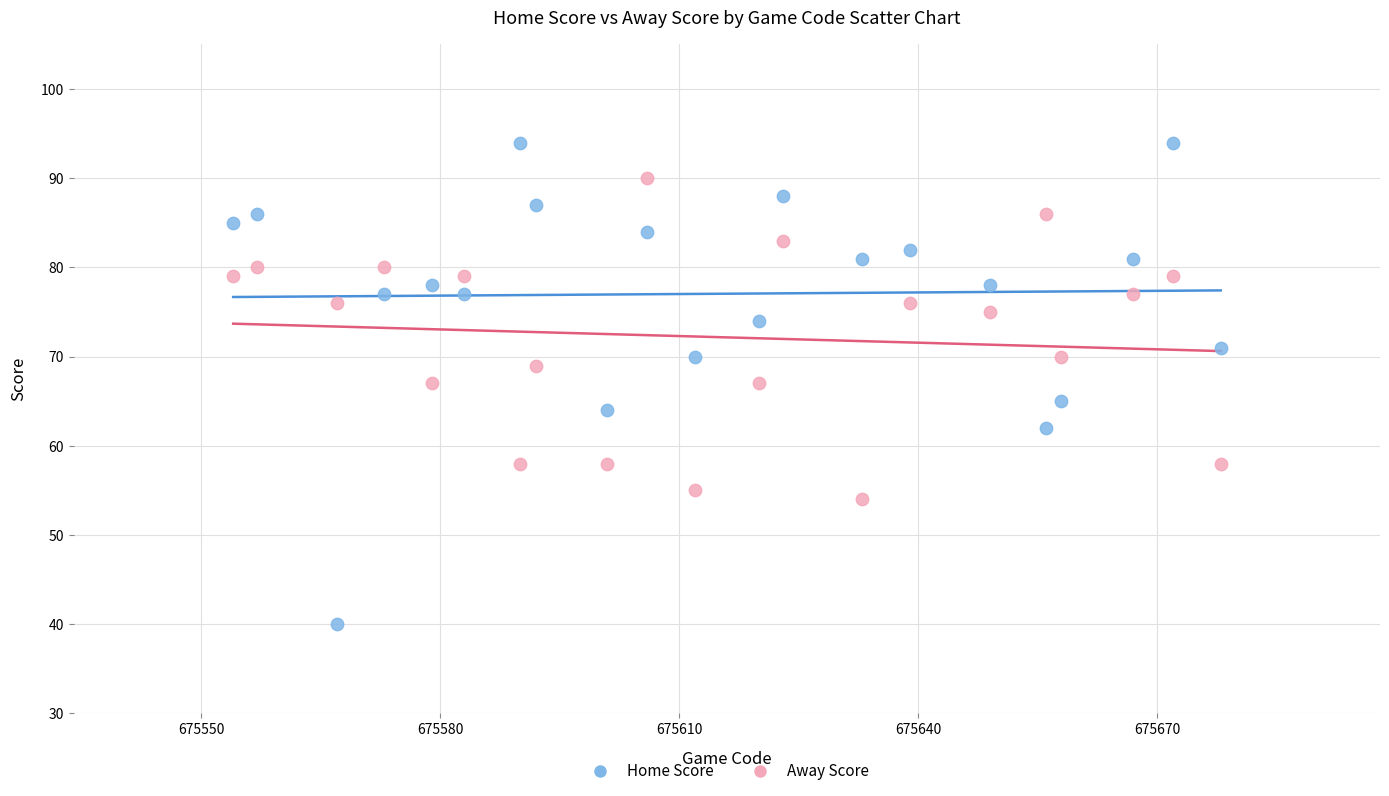

Which series reaches the maximum Y coordinate?

Home Score